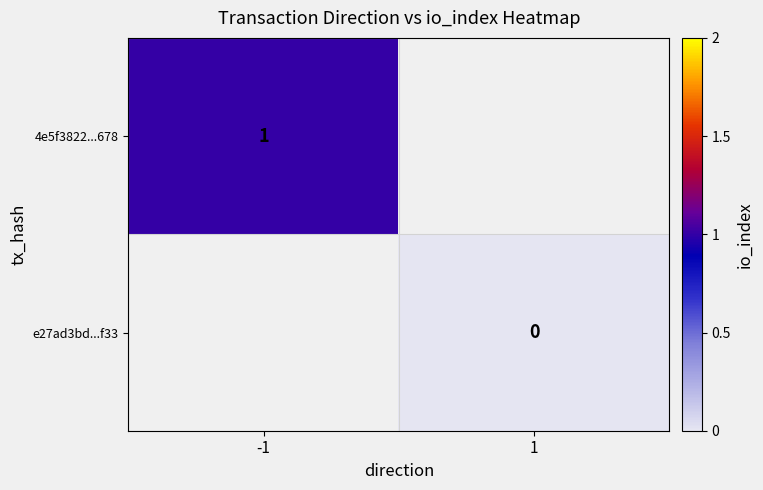

The 4e5f3822...678 series shows 2 at -1. True or false?

False